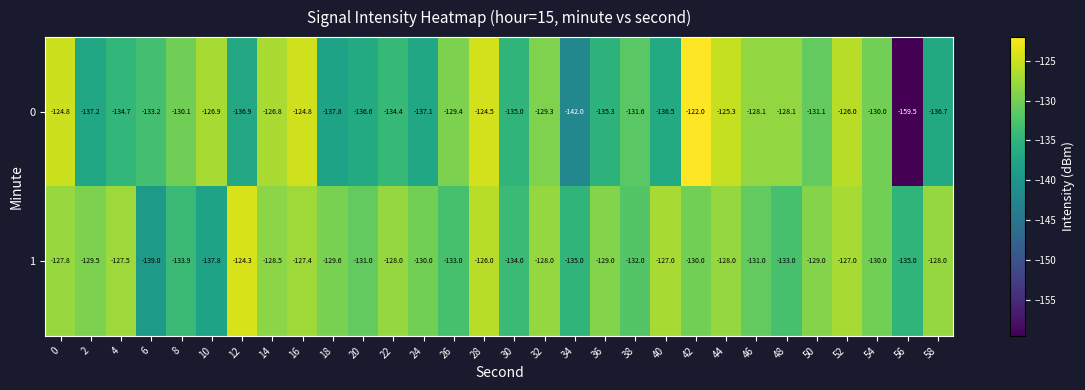

At which category is the sum across all series the highest?

28